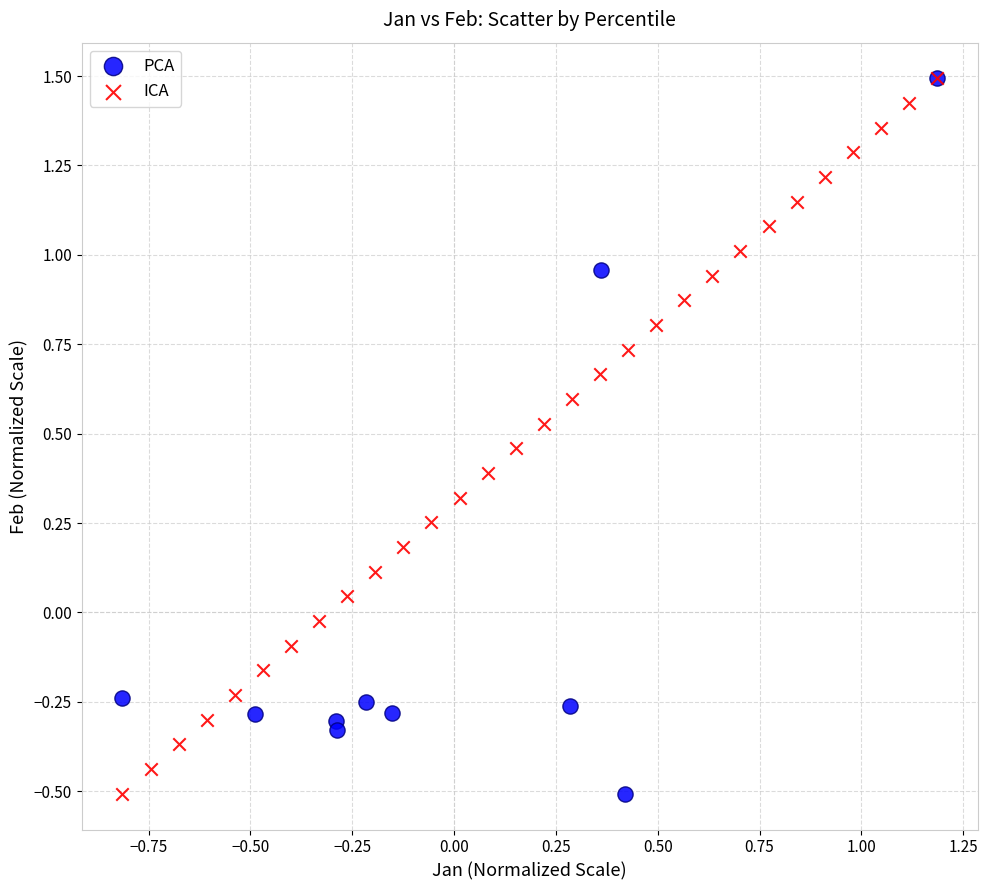

What are all the series names shown in the legend?

PCA, ICA